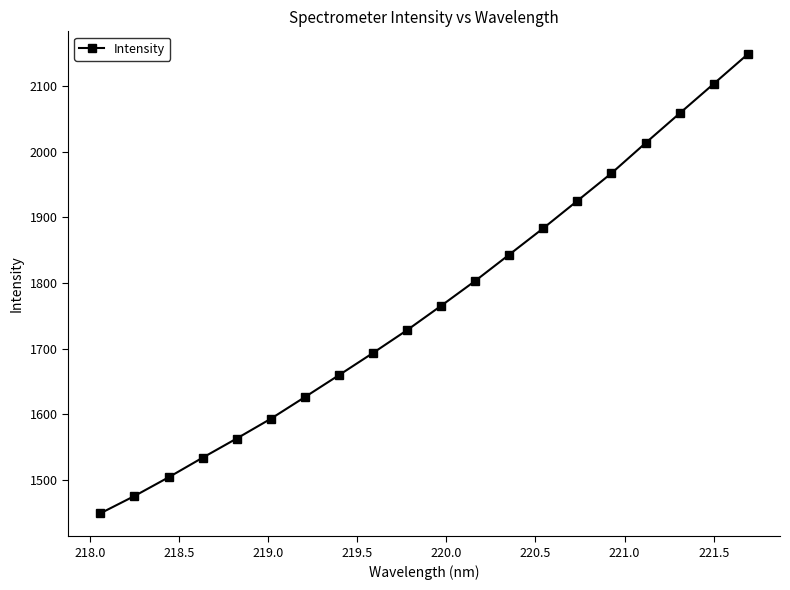

What is the difference between the maximum and minimum values?

698.5